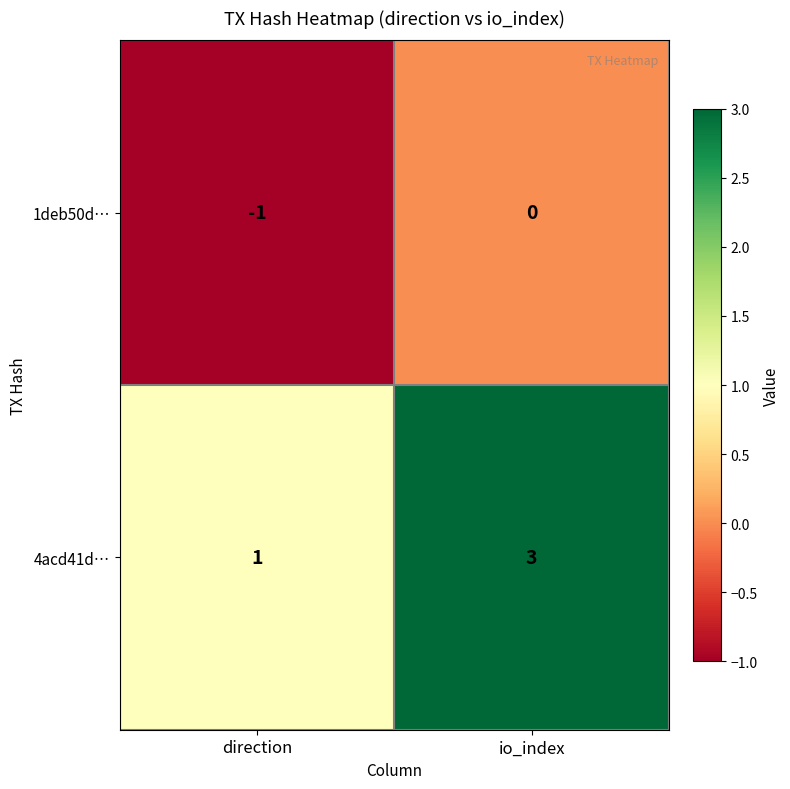

The value of 1deb50d… at direction is -1. True or false?

True